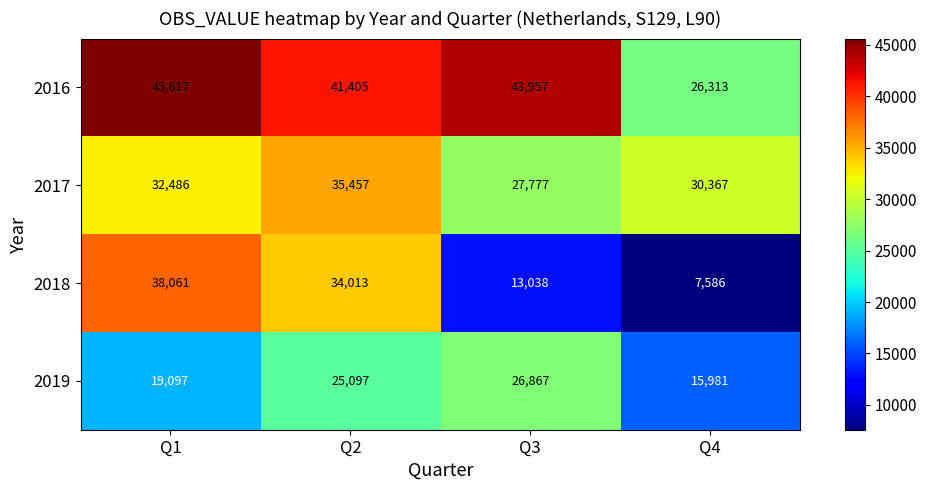

Which category has the lowest value across all series?

Q4